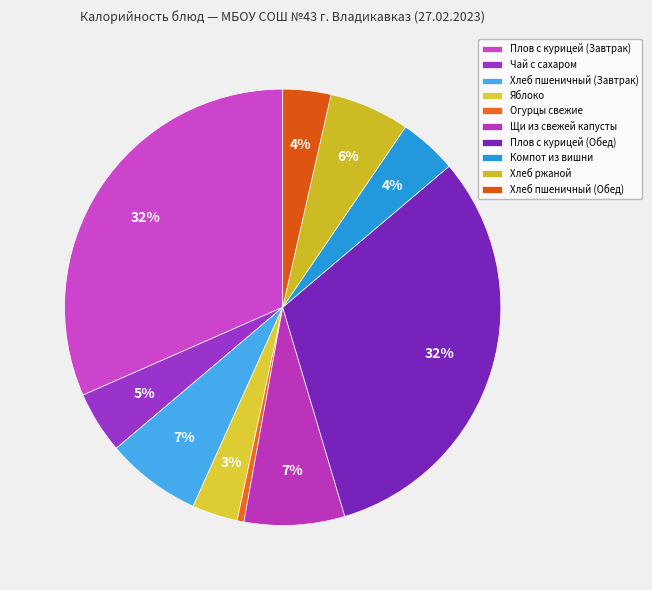

Is there any slice that represents more than half of the pie?

No